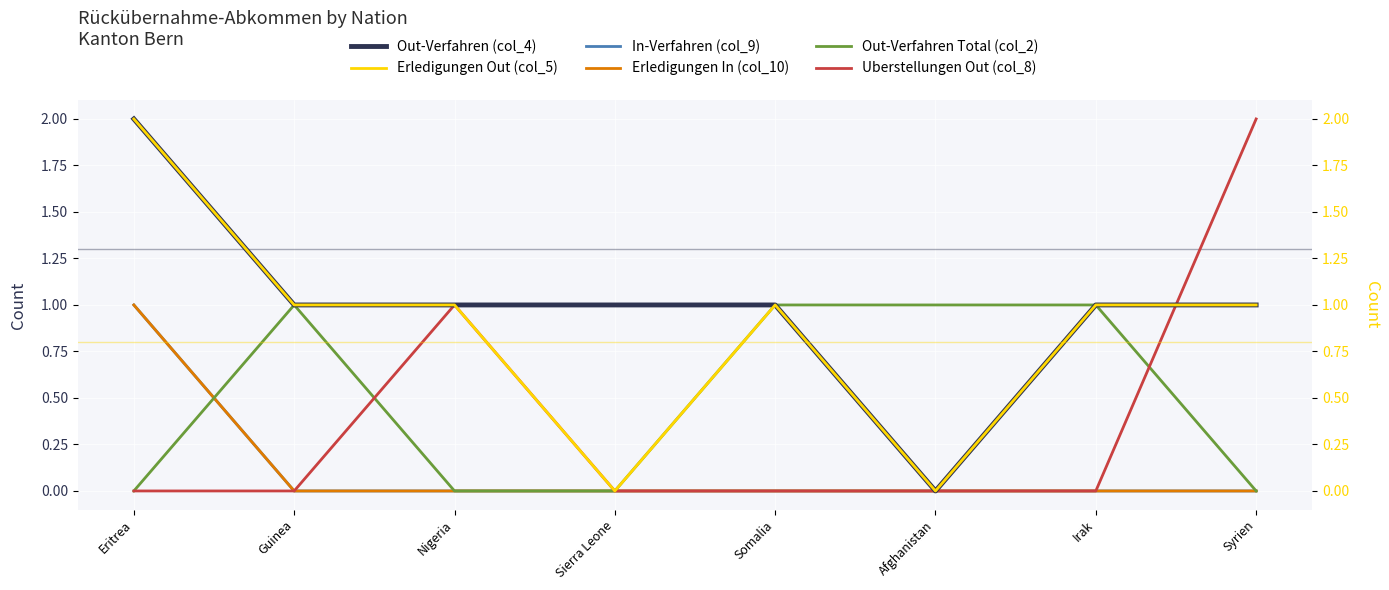

Reading left to right, list all the values displayed in this chart.

Out-Verfahren (col_4): 2	1	1	1	1	0	1	1
In-Verfahren (col_9): 1	0	0	0	0	0	0	0
Erledigungen In (col_10): 1	0	0	0	0	0	0	0
Out-Verfahren Total (col_2): 0	1	0	0	1	1	1	0
Uberstellungen Out (col_8): 0	0	1	0	0	0	0	2
Erledigungen Out (col_5): 2	1	1	0	1	0	1	1